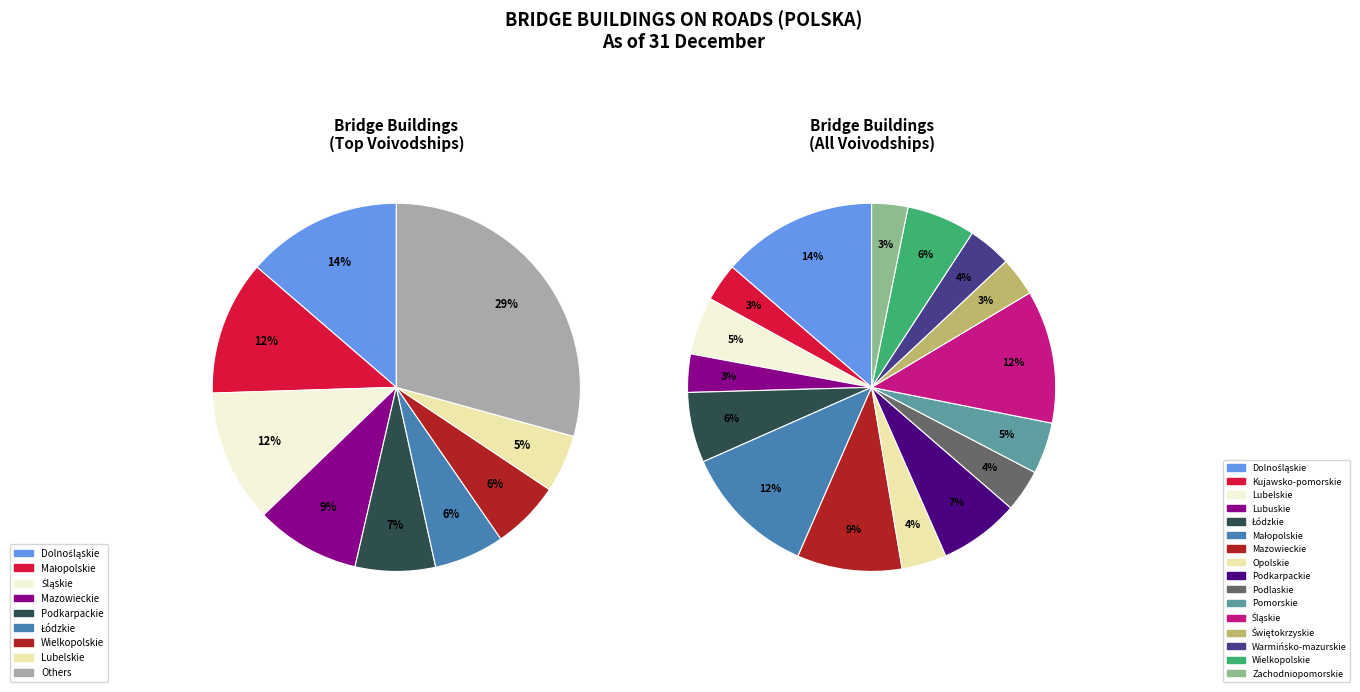

Is there any slice that represents more than half of the pie?

No